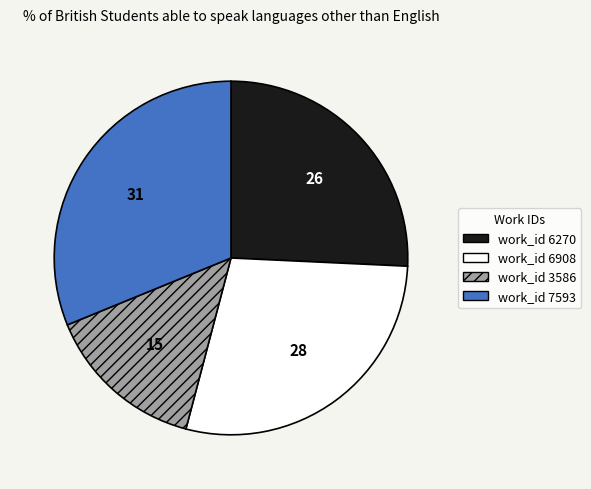

Rank the categories by value from lowest to highest.

work_id 3586, work_id 6270, work_id 6908, work_id 7593